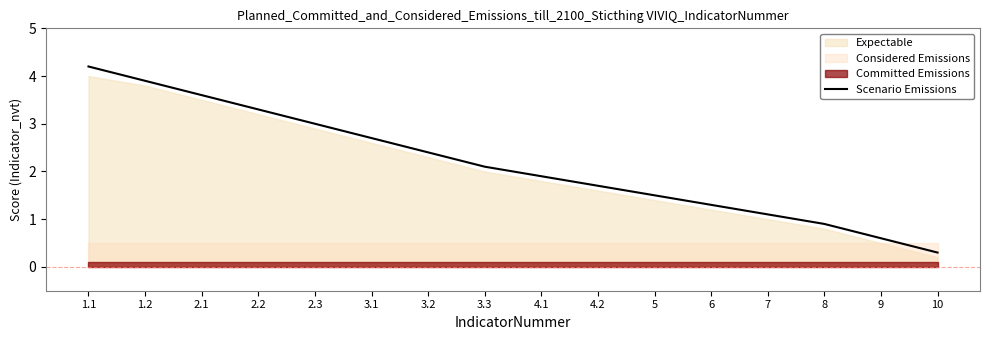

What is the difference between the second highest and second lowest values?

3.3